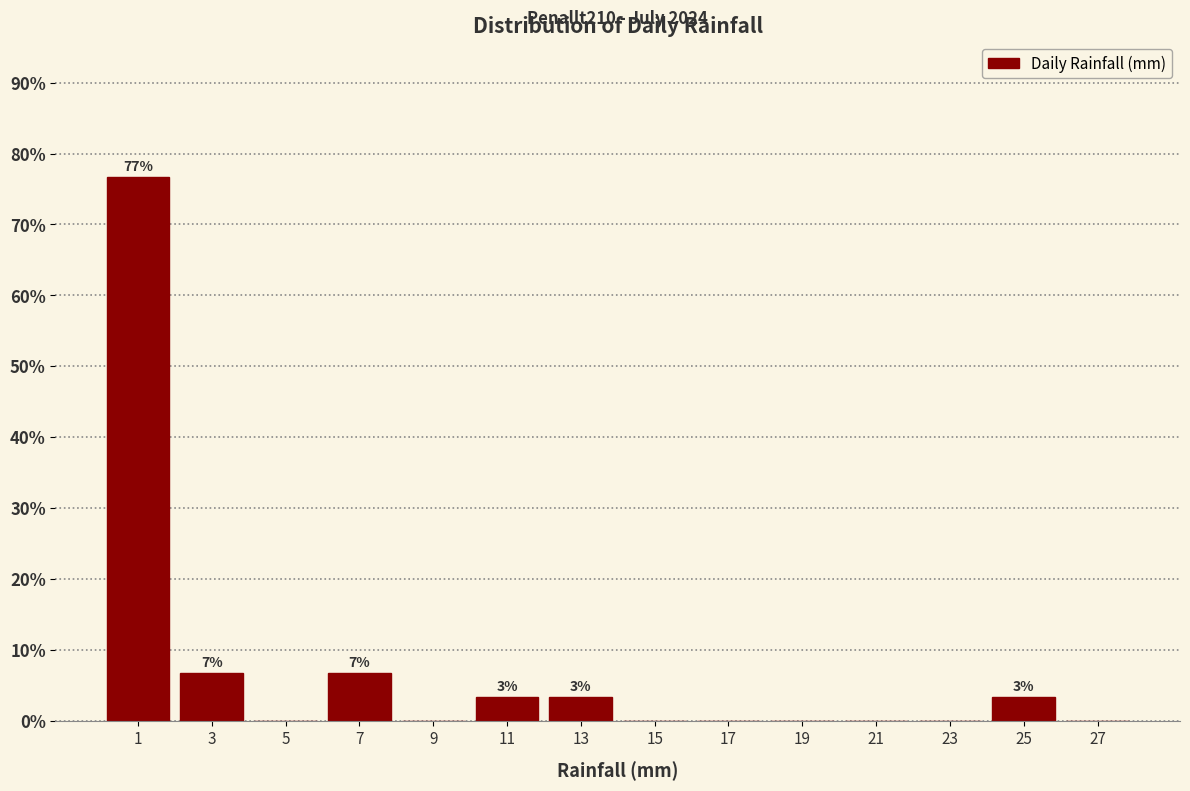

Reading right to left, list all the values displayed in this chart.

27=0.0	25=3.3	23=0.0	21=0.0	19=0.0	17=0.0	15=0.0	13=3.3	11=3.3	9=0.0	7=6.7	5=0.0	3=6.7	1=76.7